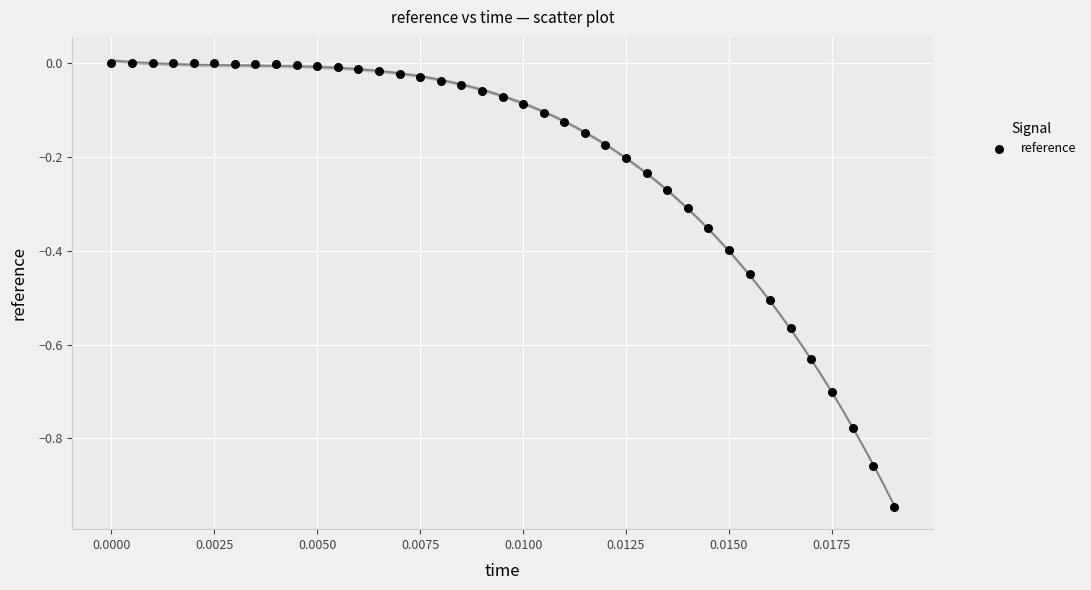

What is the range of Y values (max minus min)?

0.9